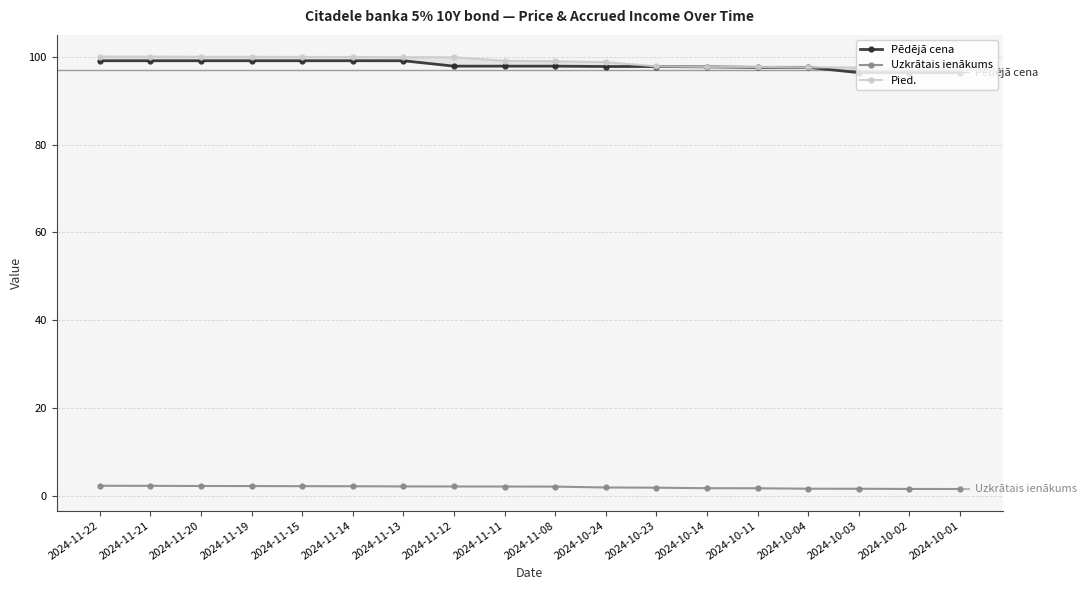

True or false: Pied. has more than 0 interior local peaks.

False